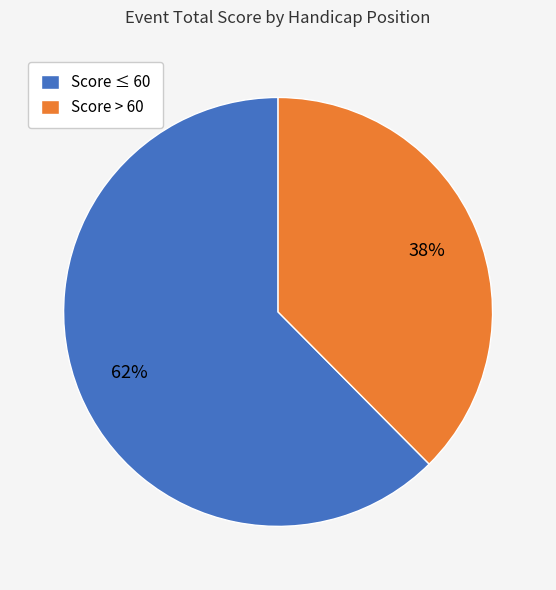

Which slice is the smallest?

Score > 60